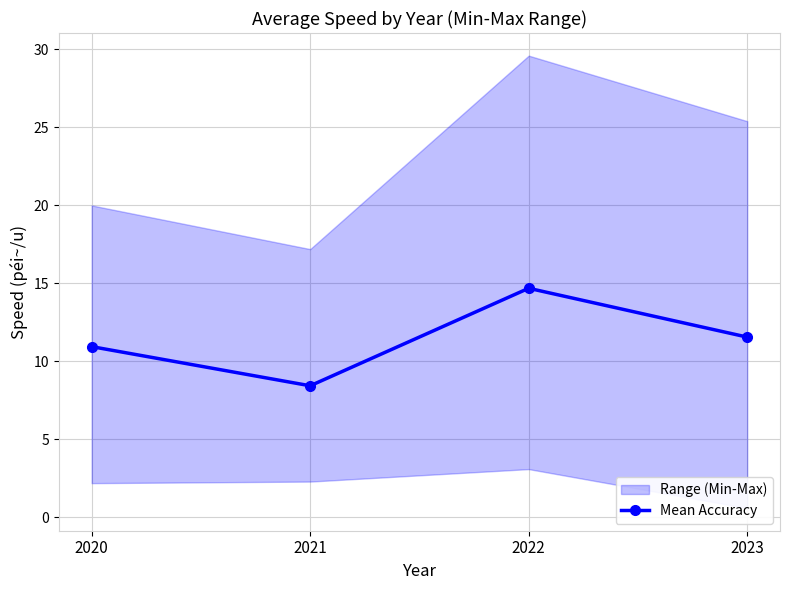

Approximately how many times larger is the value at 2023 compared to 2022?

0.8